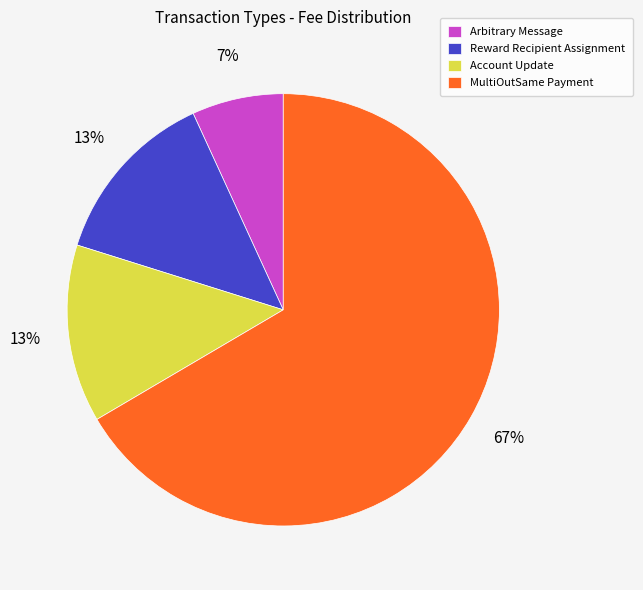

What percentage is the MultiOutSame Payment slice, to the nearest percent?

67%